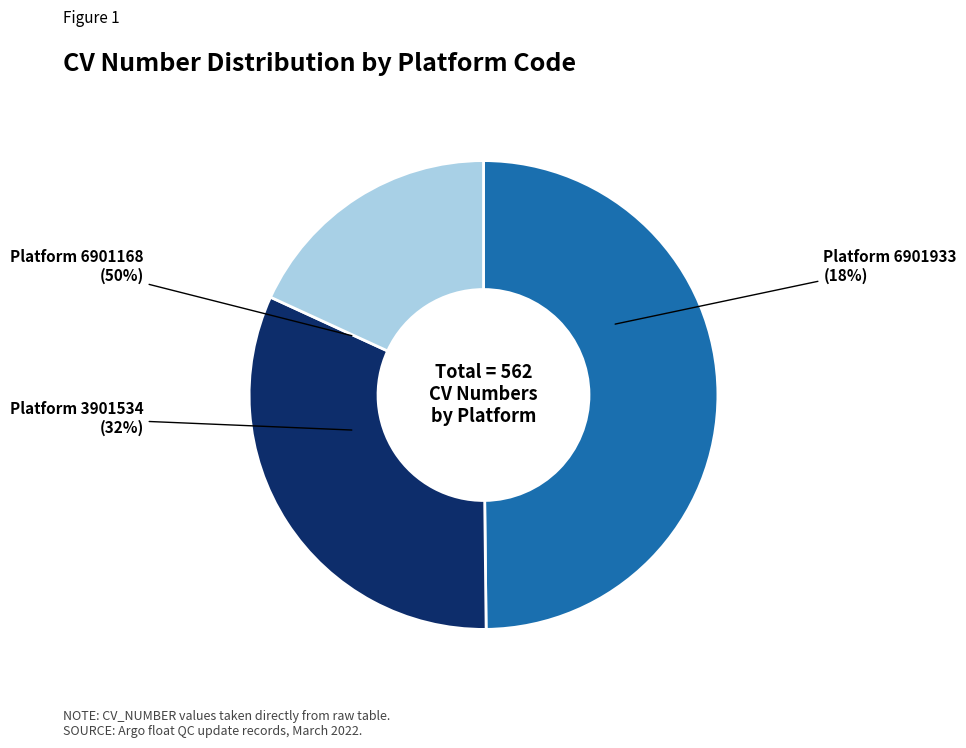

Combined, do 3901534 and 6901168 account for over 50%?

Yes